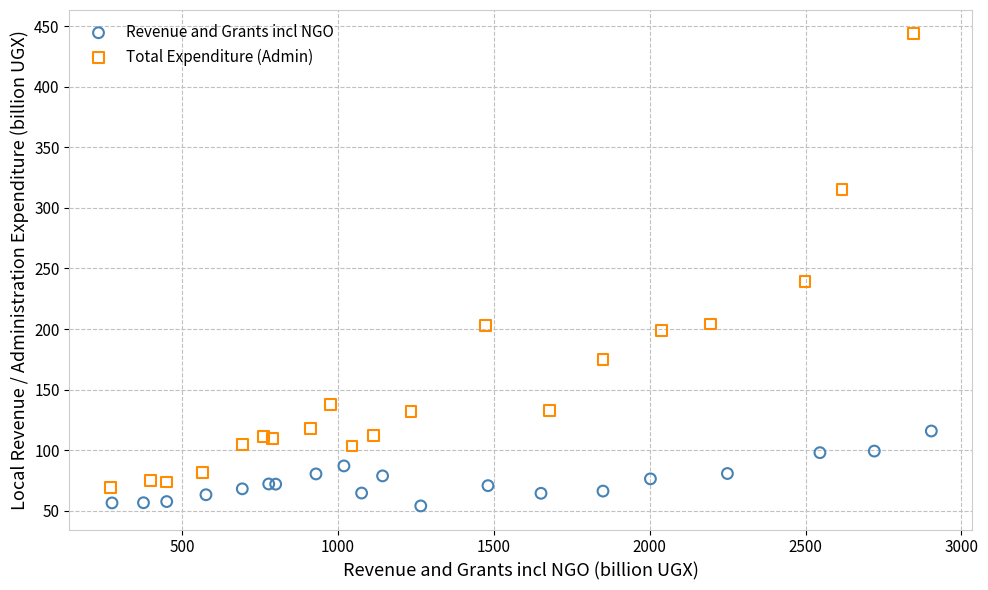

Which series has the widest spread of Y values?

Total Expenditure (Admin)